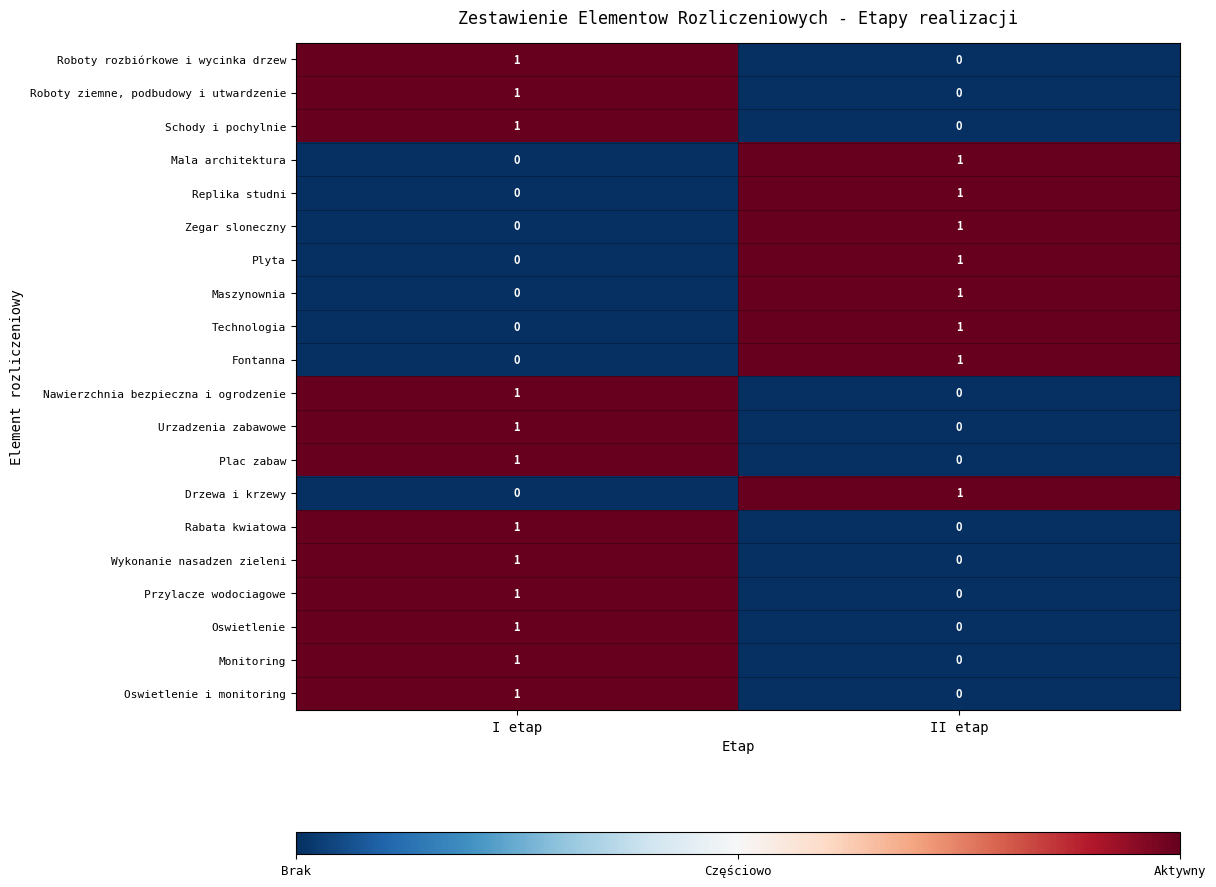

The Przylacze wodociagowe series shows 1 at I etap. True or false?

True